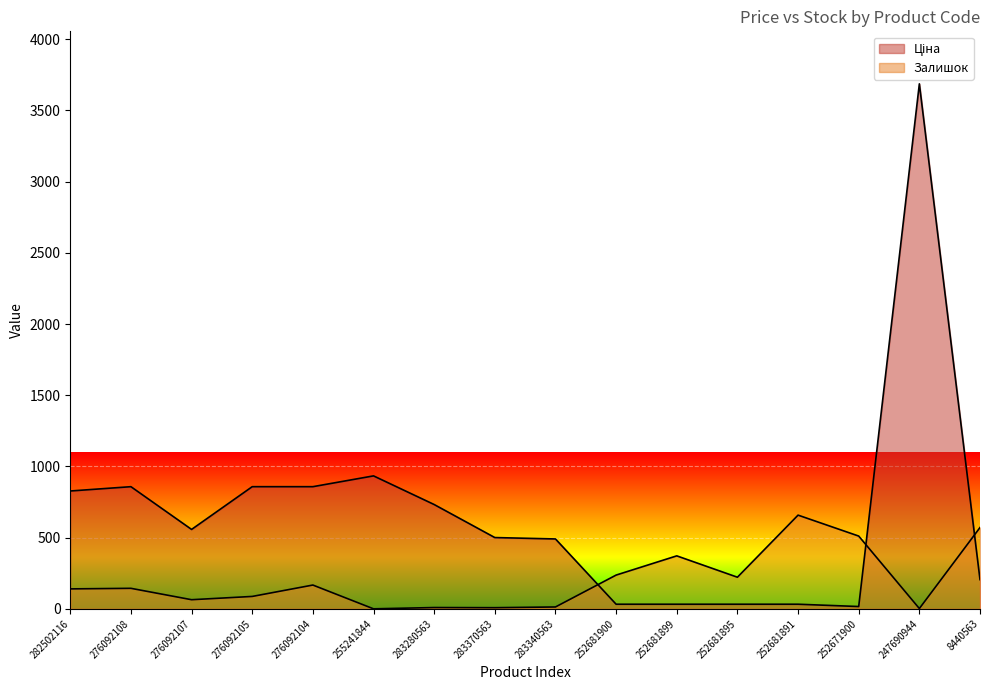

Rank the series at 252681891 from lowest to highest value.

Ціна, Залишок